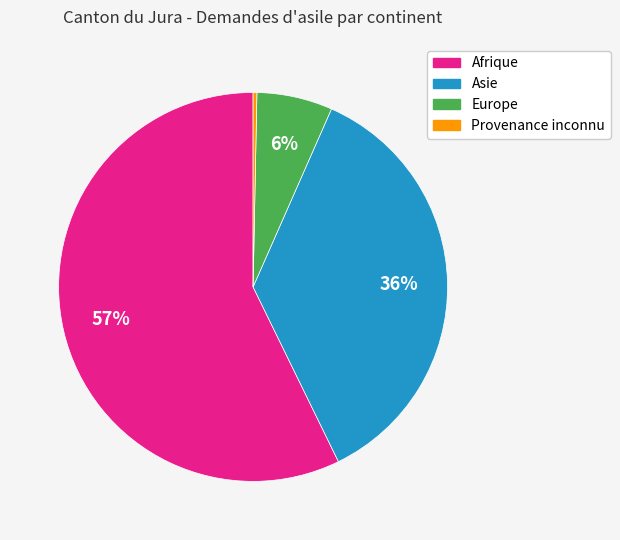

Is it true that Afrique is 57% of the pie?

True